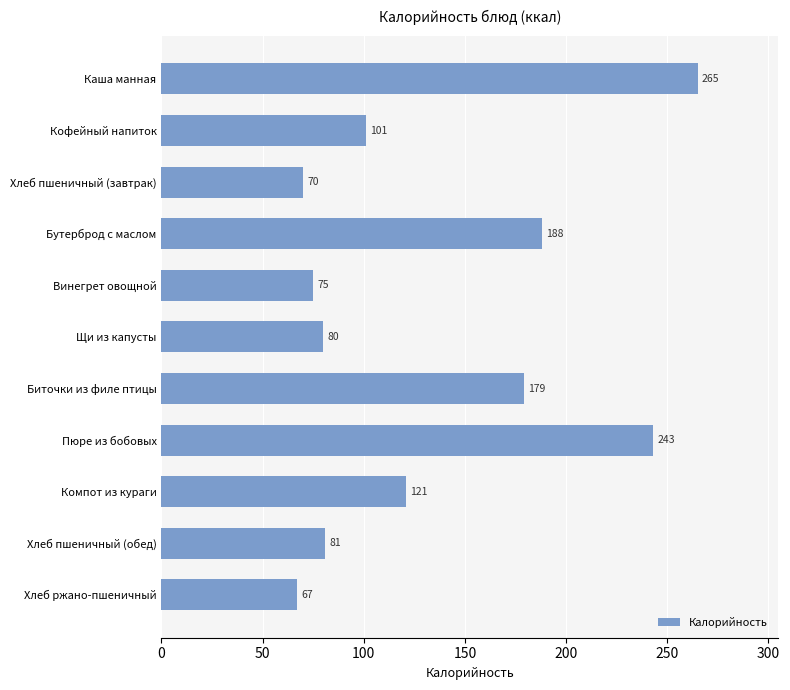

What is the label of the 9th bar from the top?

Компот из кураги